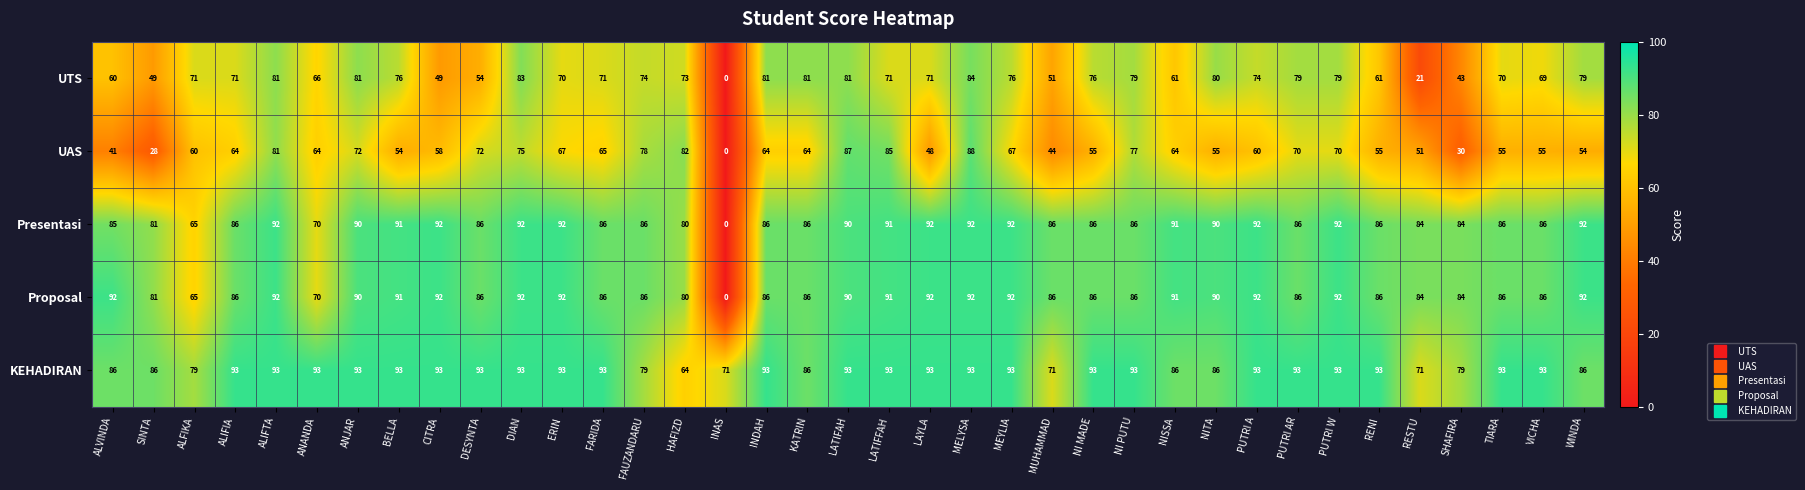

At which category is the sum across all series the highest?

MELYSA